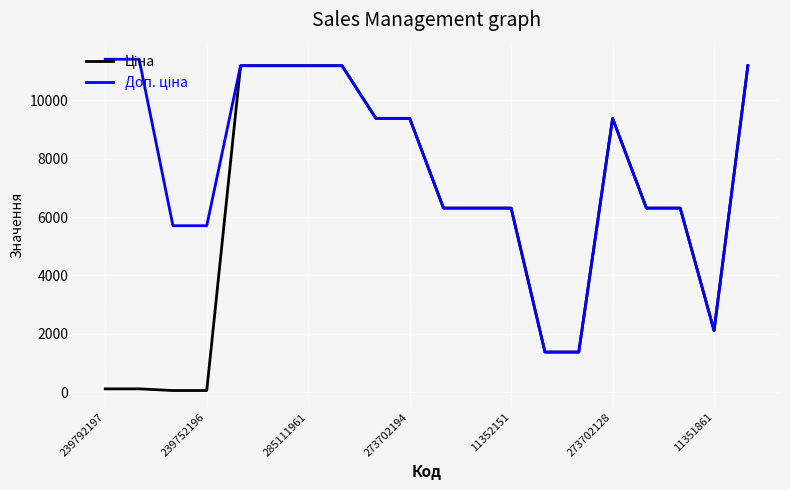

What is the greatest value displayed?

11410.0